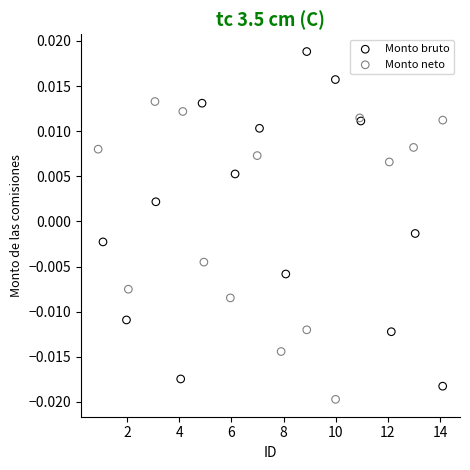

What are all the series names shown in the legend?

Monto bruto, Monto neto